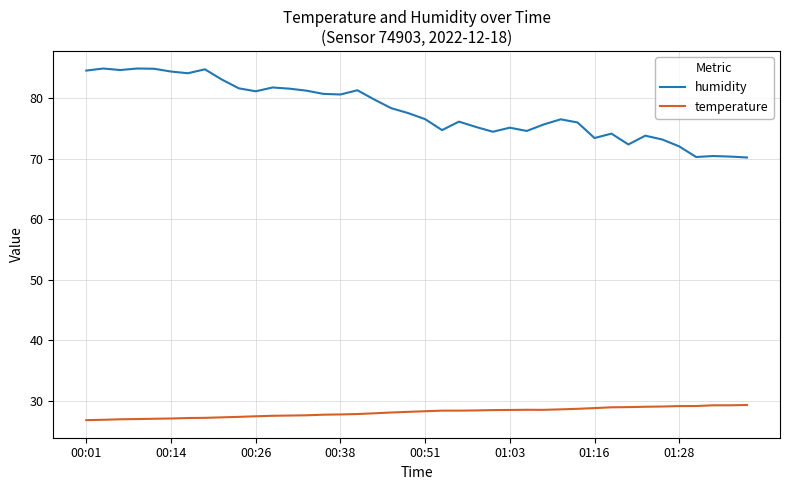

What is the difference between the maximum and minimum values in the temperature series?

2.5